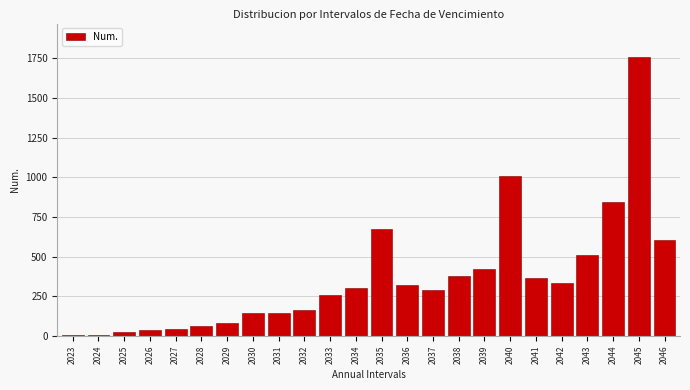

At which category does the chart reach its peak across all series?

2045